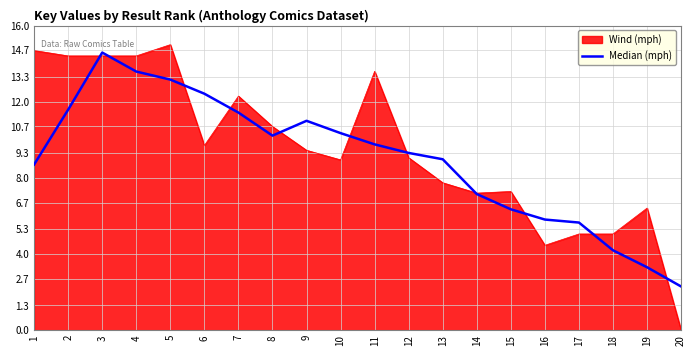

What value does the Wind (mph) series have at 4?

14.4